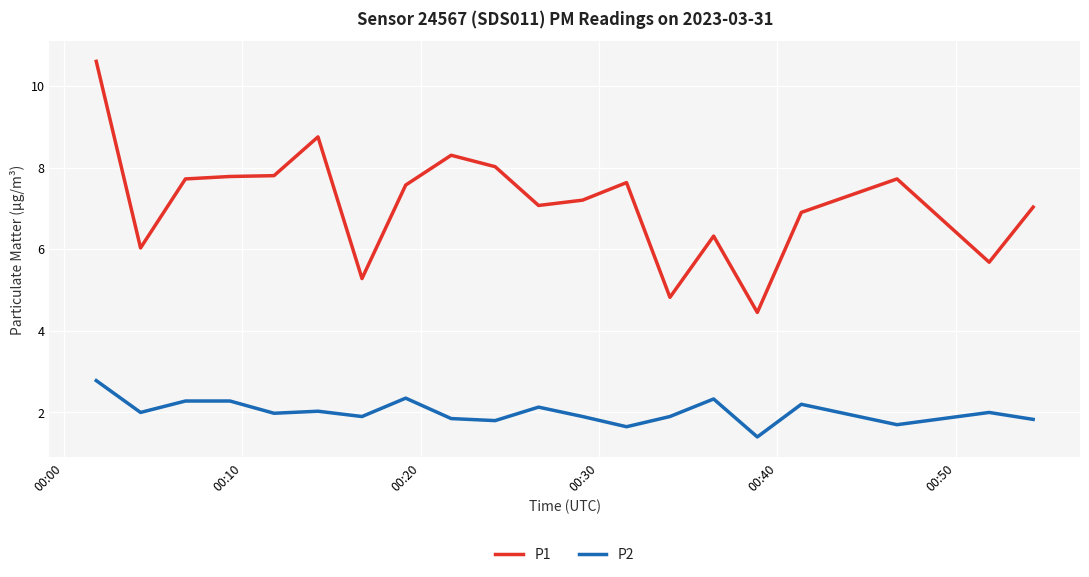

List the series in order of their overall mean, highest first.

P1, P2